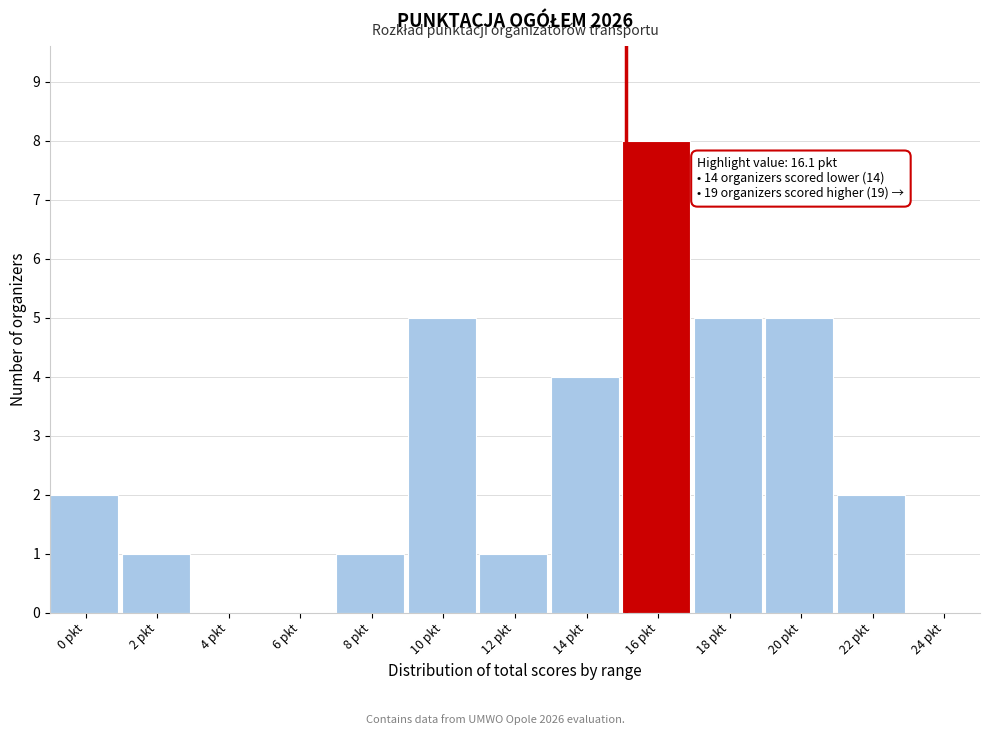

Reading left to right, transcribe all the data shown in this chart.

0 pkt=2	2 pkt=1	4 pkt=0	6 pkt=0	8 pkt=1	10 pkt=5	12 pkt=1	14 pkt=4	16 pkt=8	18 pkt=5	20 pkt=5	22 pkt=2	24 pkt=0